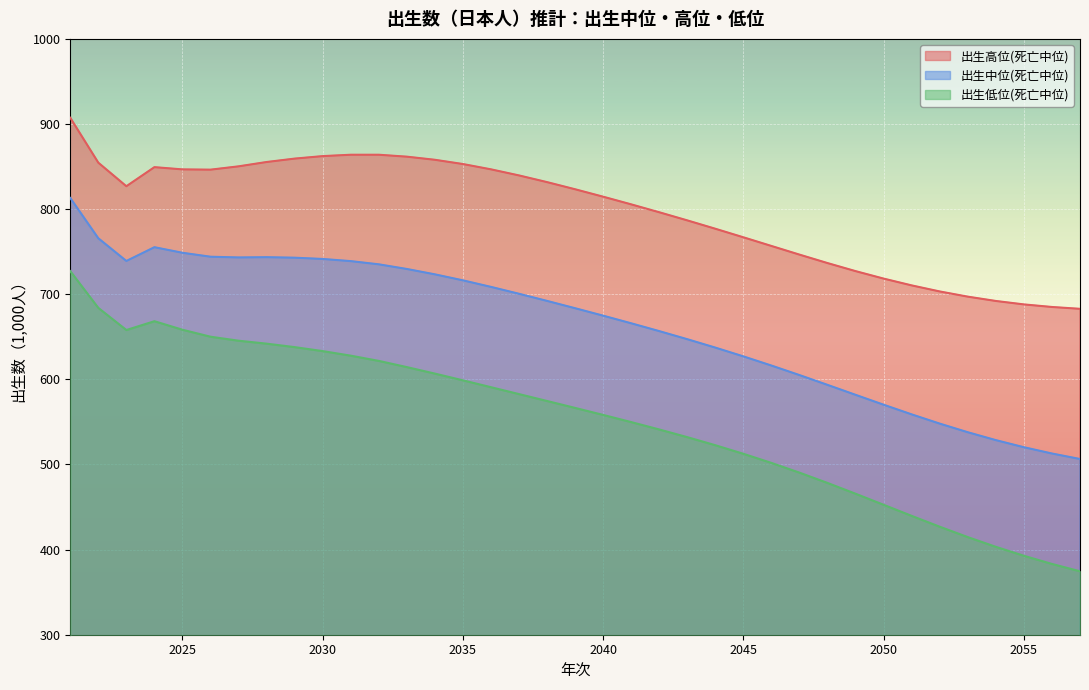

Between 2029 and 2050, which series saw the biggest shift?

出生低位(死亡中位)